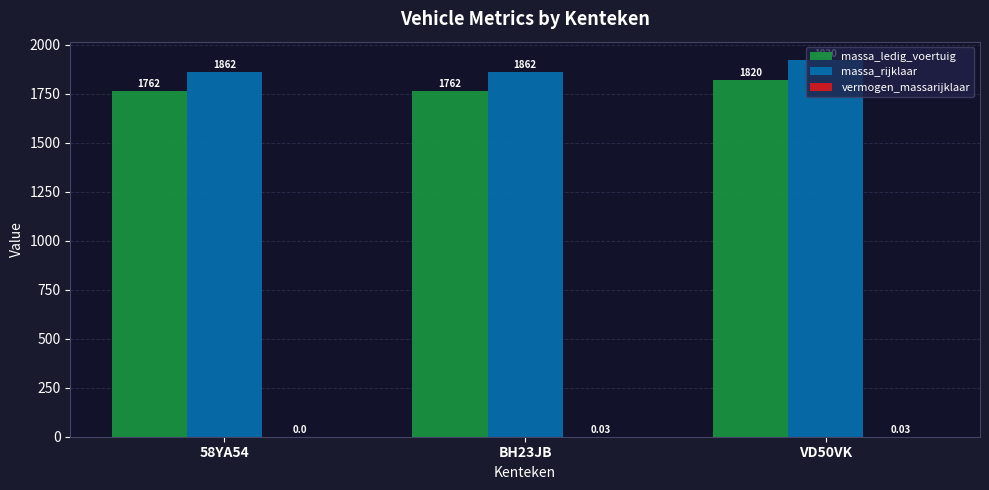

At which category is the sum across all series the highest?

VD50VK